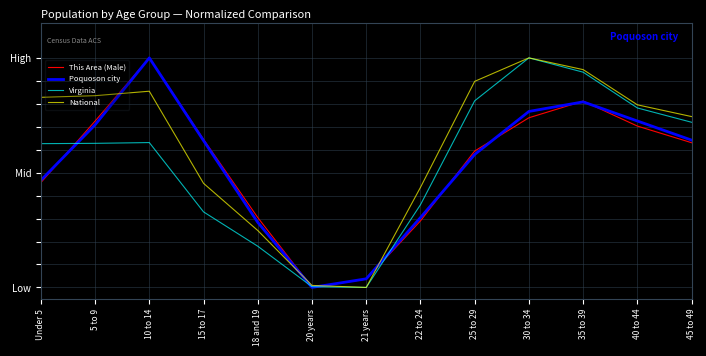

Where do This Area (Male) and National first cross each other?

5 to 9 and 10 to 14